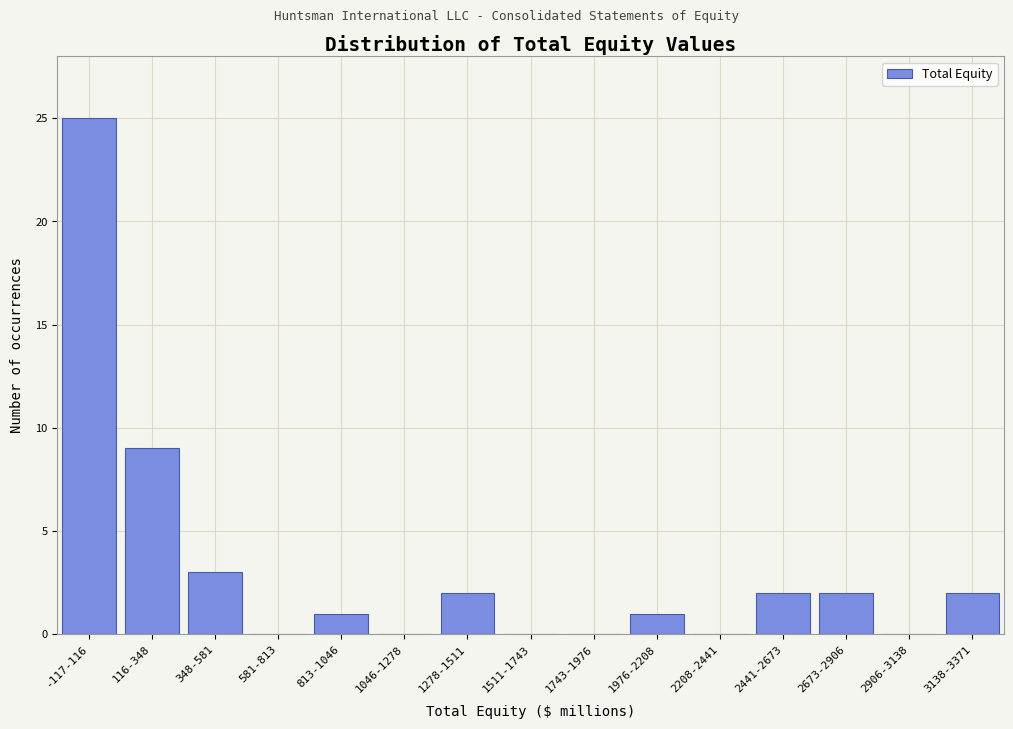

Reading right to left, list all the values displayed in this chart.

3138-3371=2	2906-3138=0	2673-2906=2	2441-2673=2	2208-2441=0	1976-2208=1	1743-1976=0	1511-1743=0	1278-1511=2	1046-1278=0	813-1046=1	581-813=0	348-581=3	116-348=9	-117-116=25